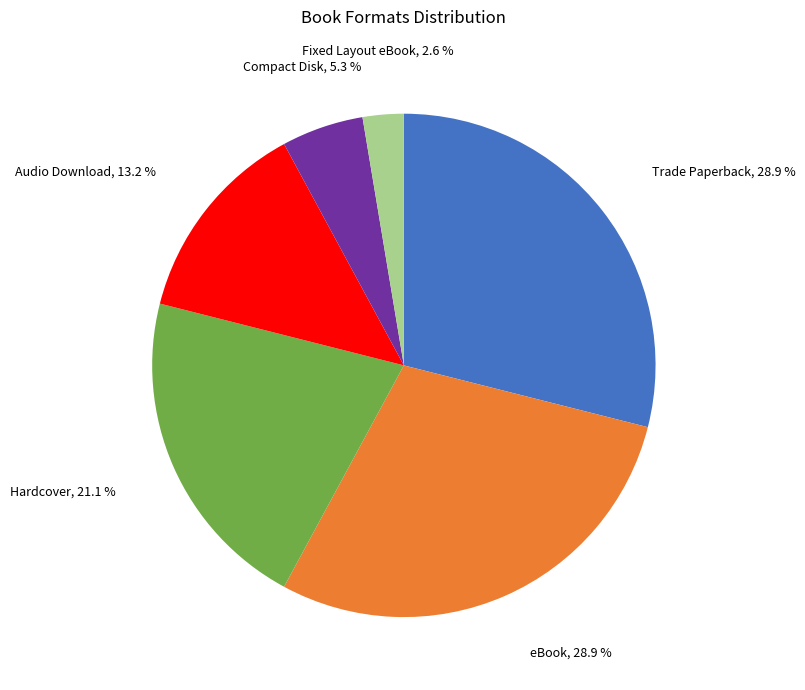

Is there any slice that represents more than half of the pie?

No